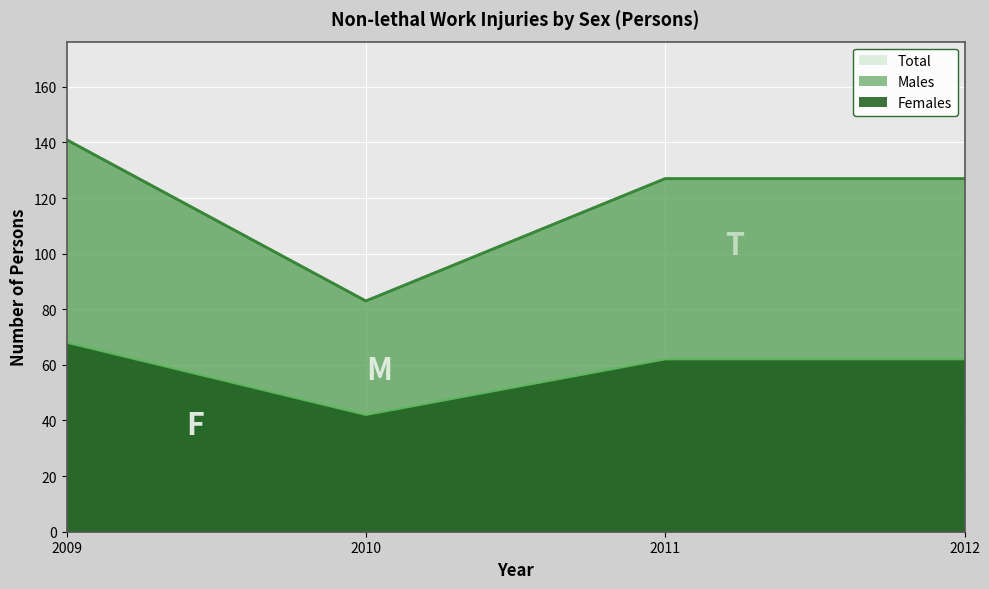

What is the difference between the highest and lowest values at 2010?

42